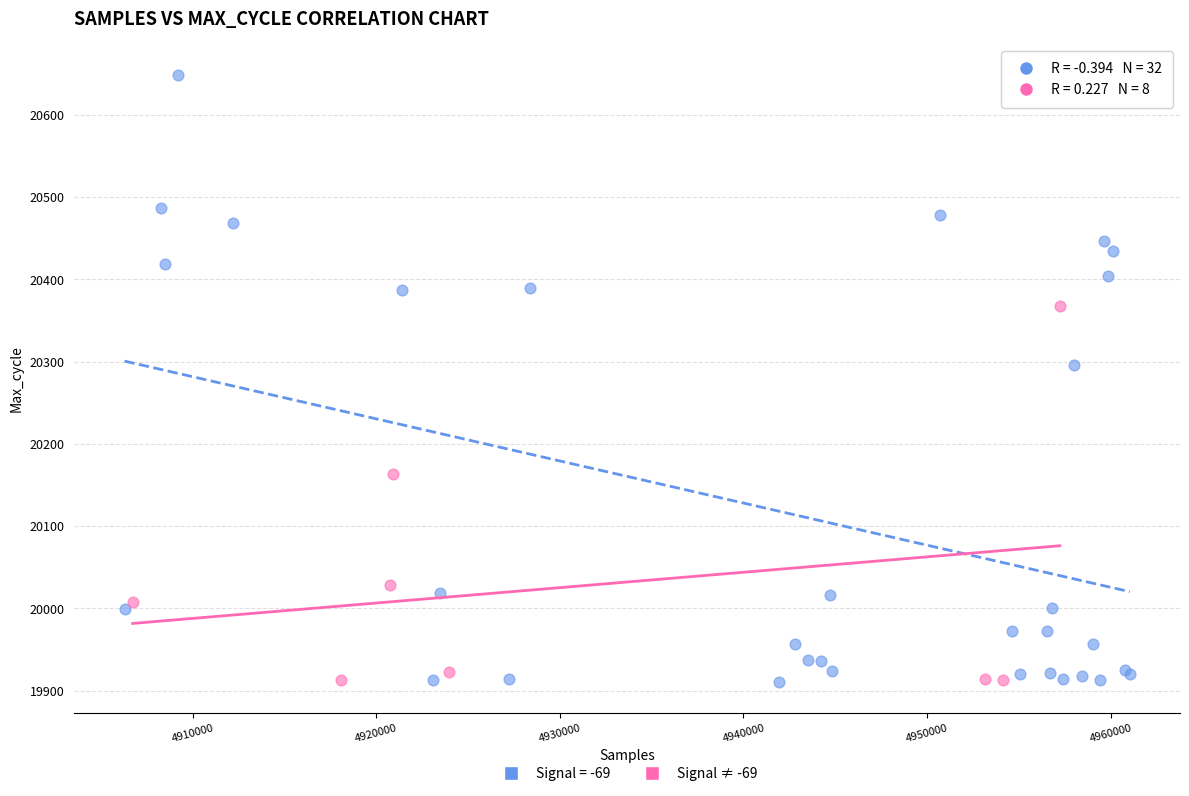

Which series reaches the maximum Y coordinate?

Signal = -69